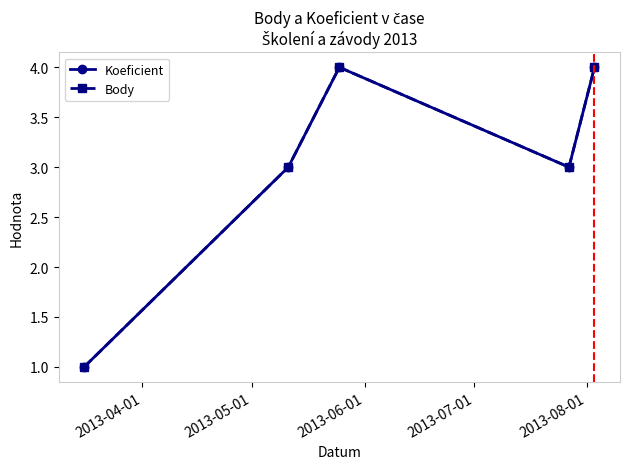

Does the chart have visible grid lines?

No